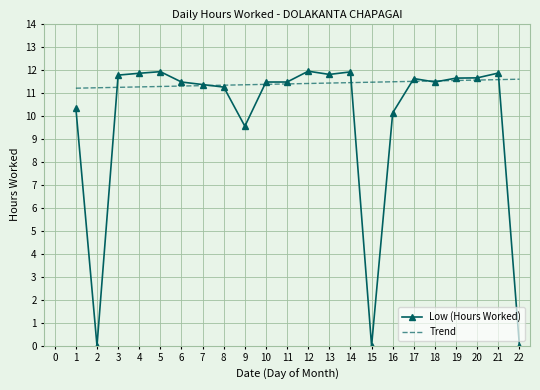

Which series has the widest spread of values?

Low (Hours Worked)